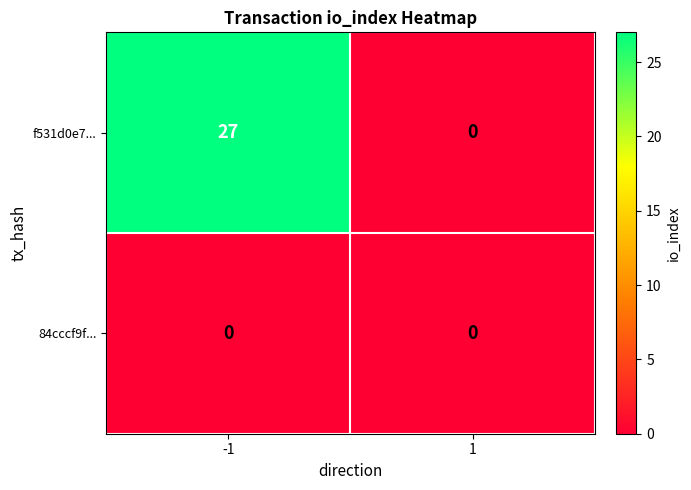

Which series has the largest total across all categories?

f531d0e7...